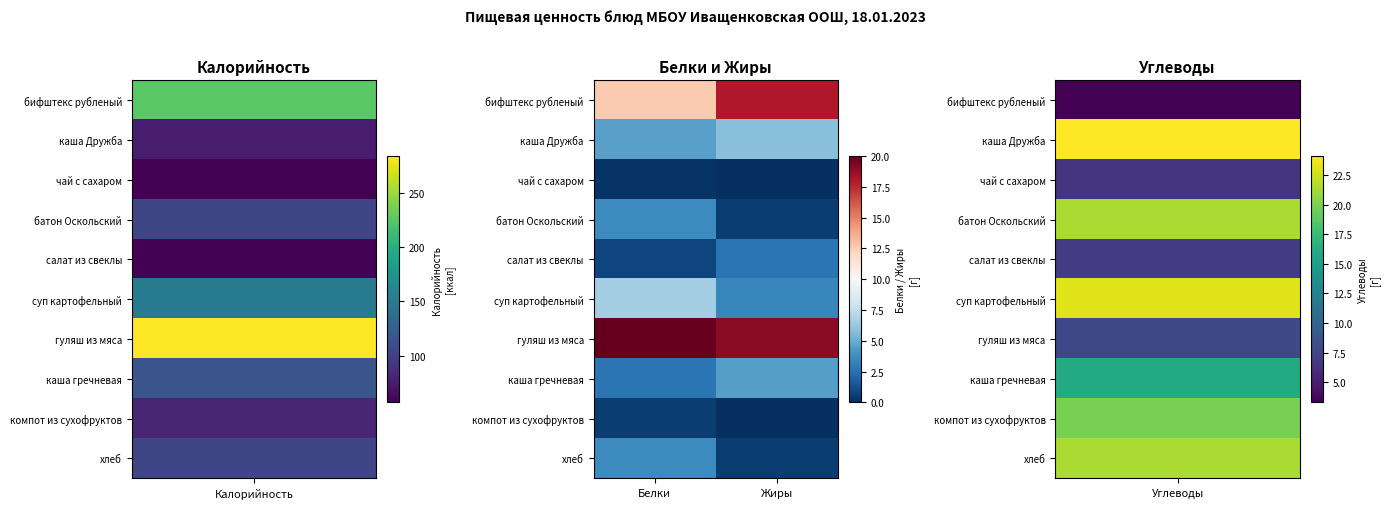

How many distinct data groups are displayed?

10